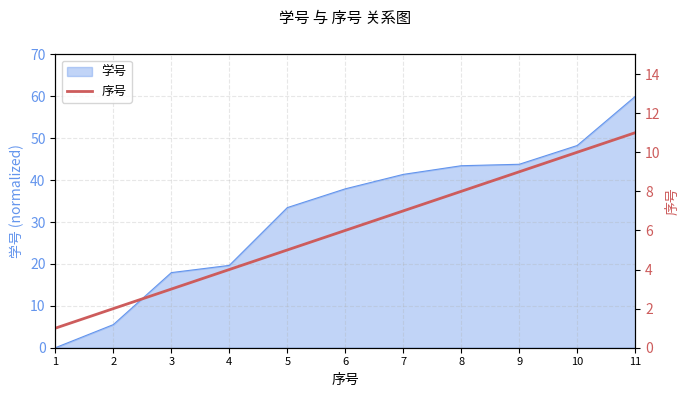

The value of 学号 at 1 is 22.6. True or false?

False